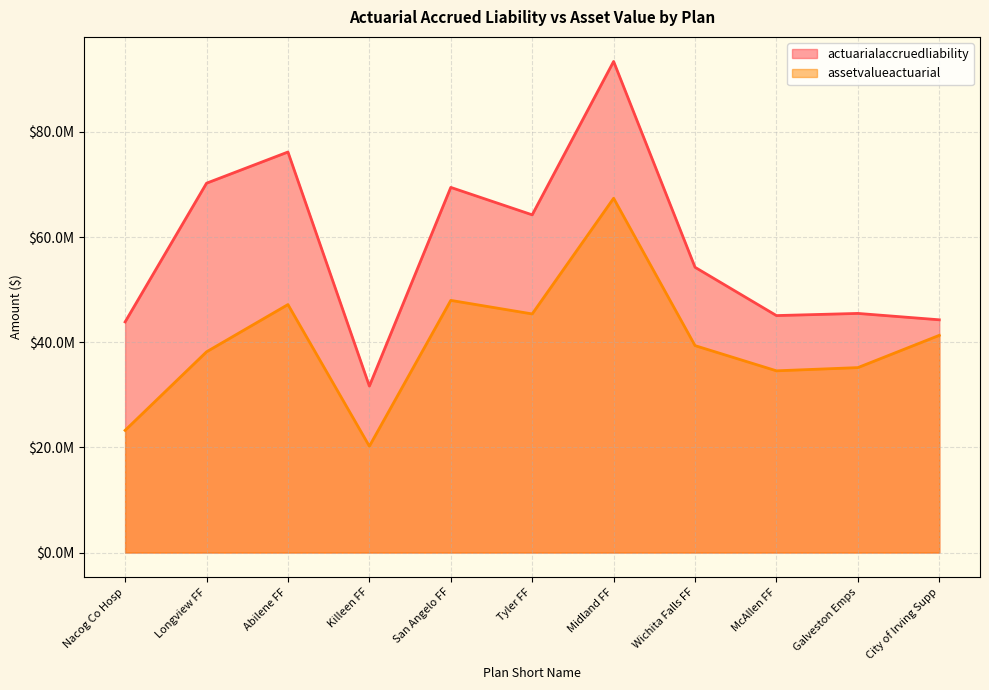

Reading left to right, extract all data points from this chart.

actuarialaccruedliability: 43867090	70251760	76185600	31663824	69453816	64235176	93411550	54260300	45073090	45482940	44270710
assetvalueactuarial: 23242798	38180720	47171028	20223436	47962972	45386148	67386650	39358308	34566270	35177508	41317800